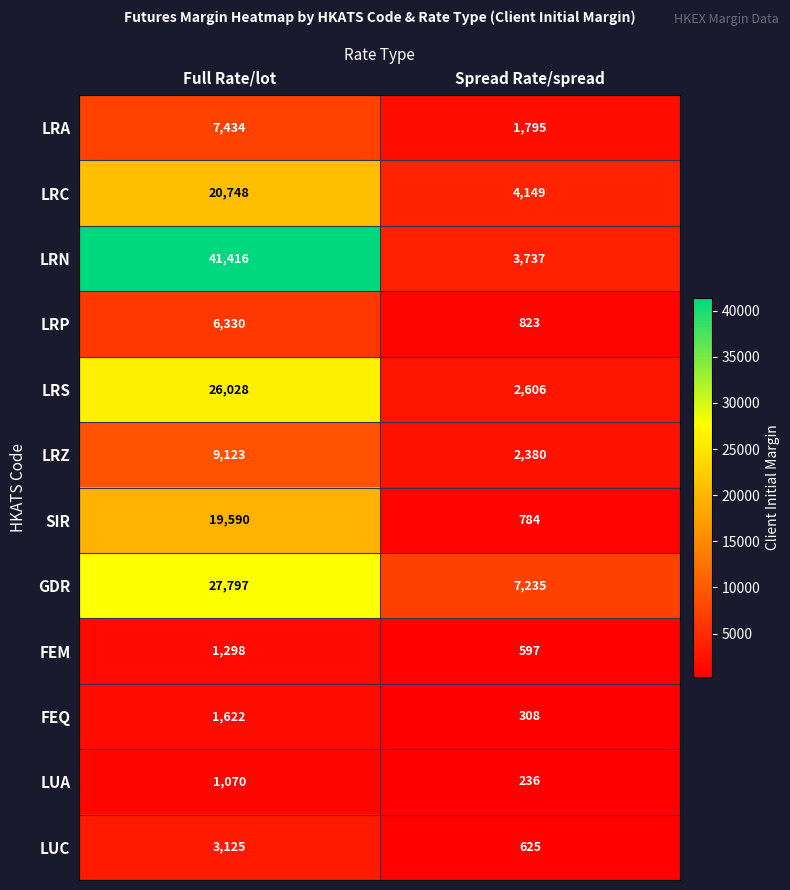

At how many categories does at least one series exceed 37001?

1